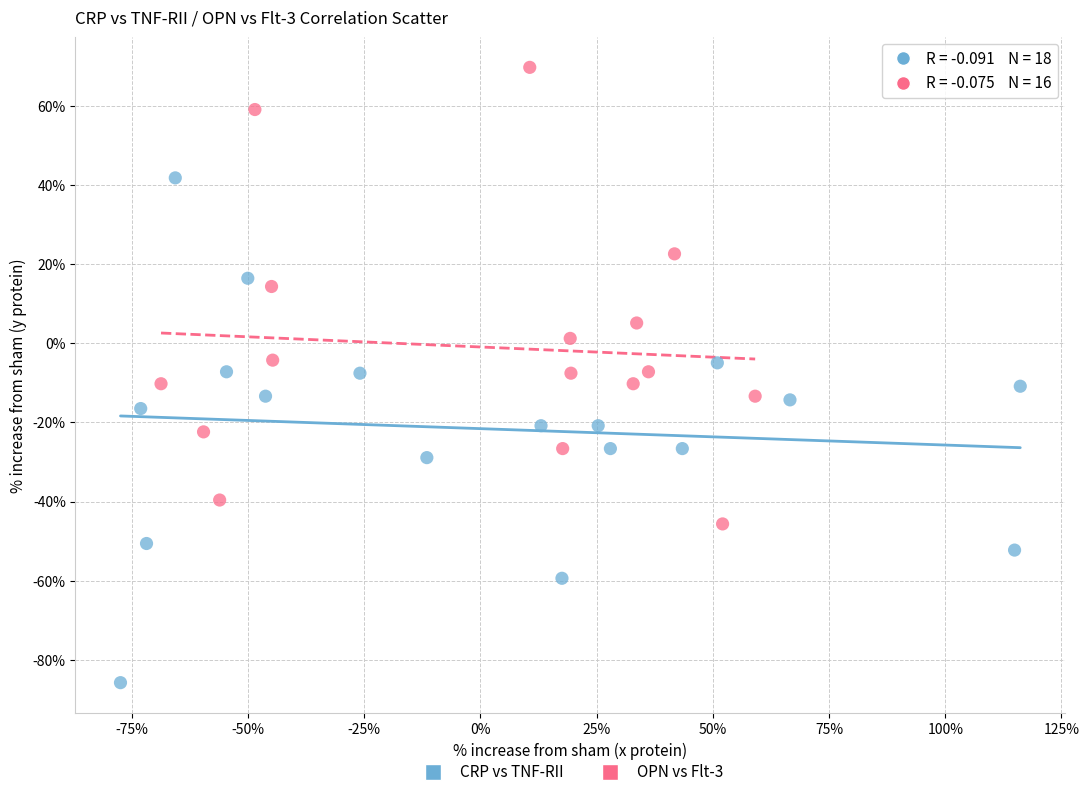

Which series contains the highest Y value?

OPN vs Flt-3